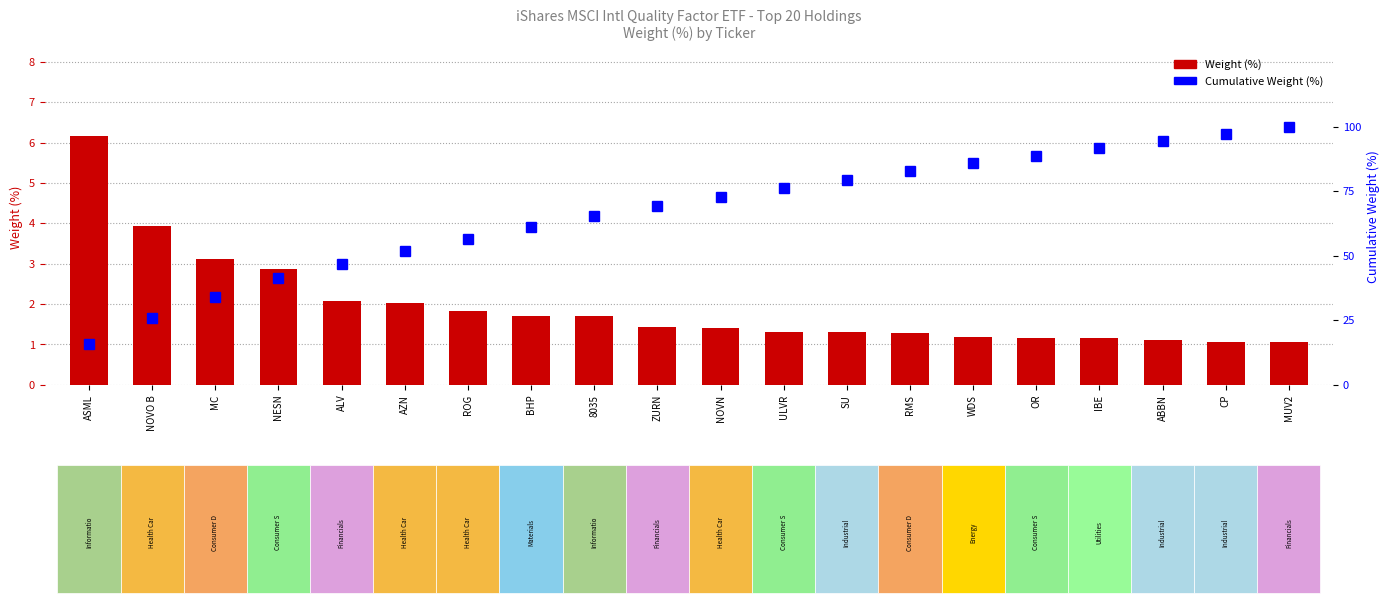

What are all the series names shown in the legend?

Weight (%), Cumulative Weight (%)